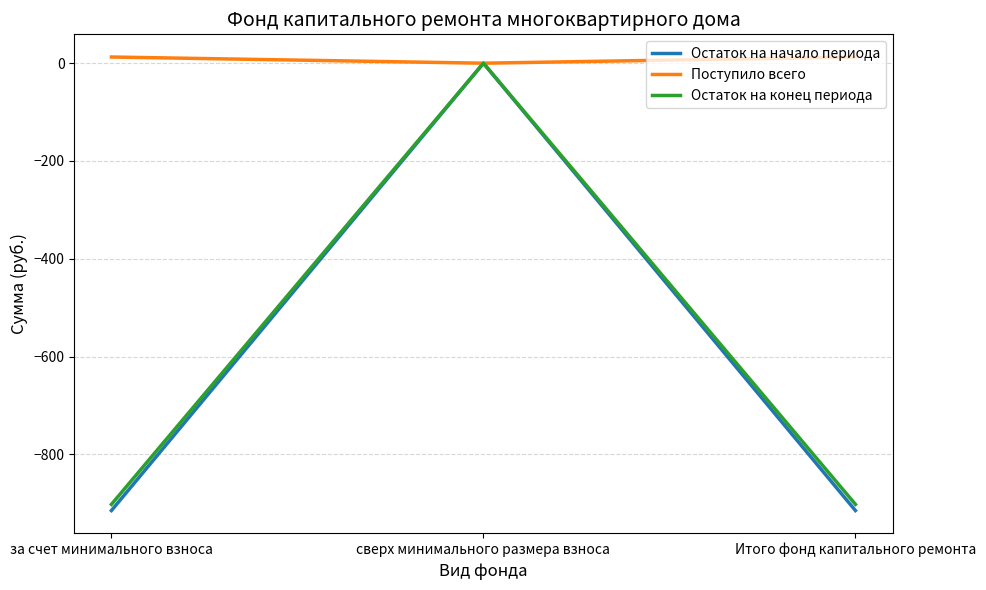

What is the difference between the maximum and minimum values in the Остаток на начало периода series?

915.0